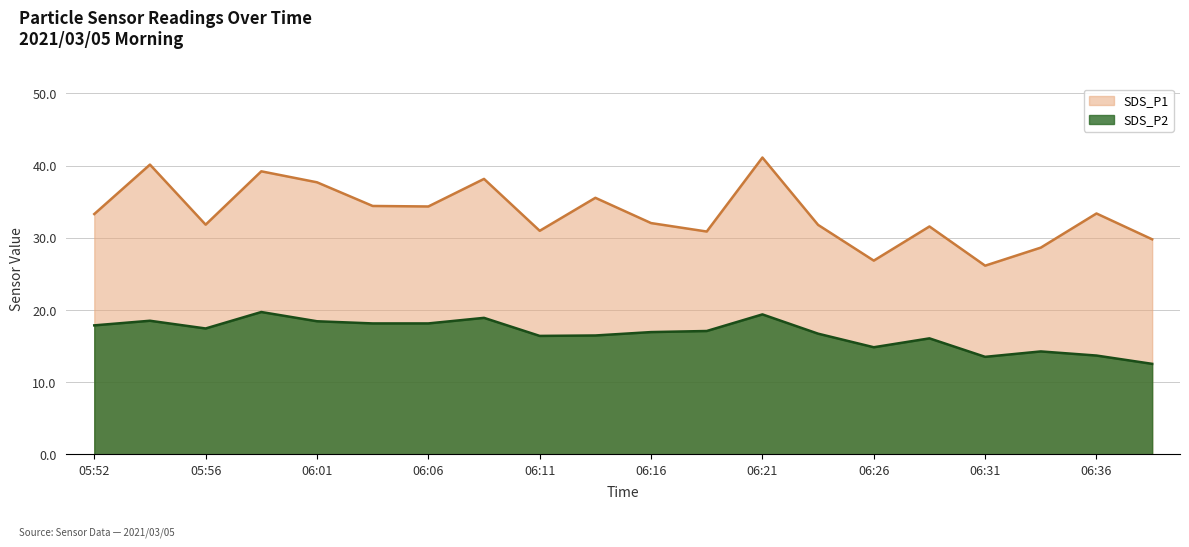

What is the label of the 10th point from the left?

06:14